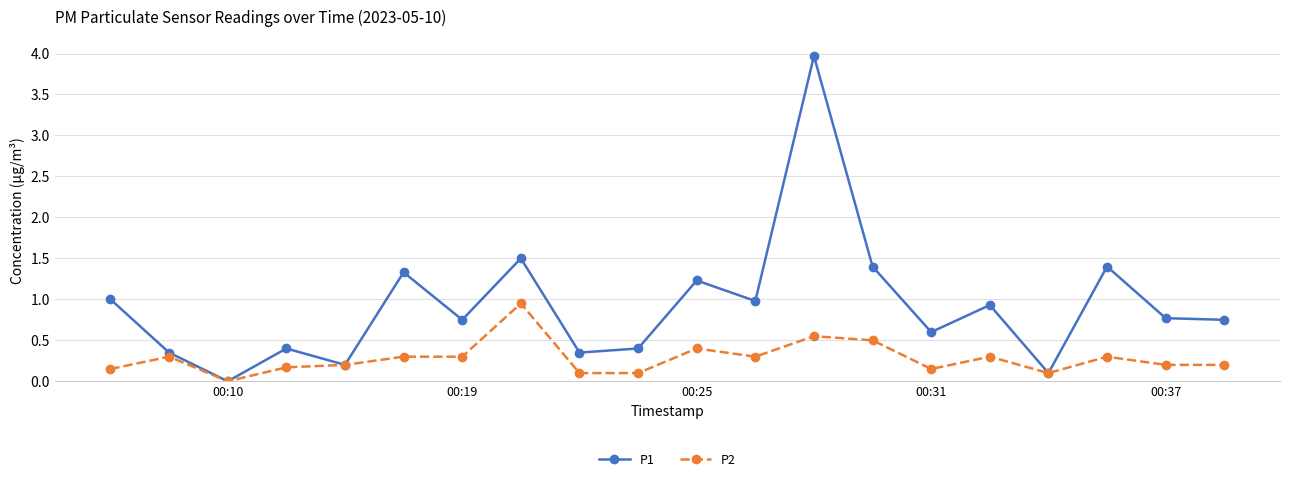

Which series has the largest total across all categories?

P1